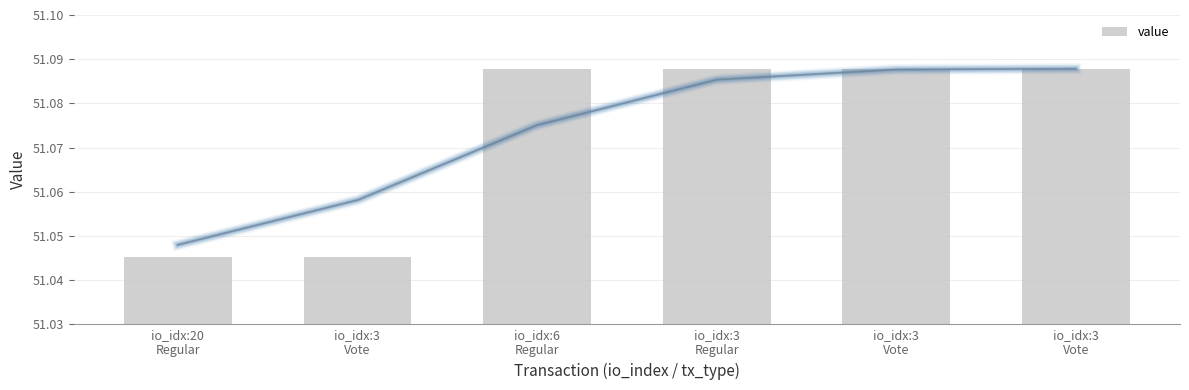

What is the sum of the values at io_idx:3
Vote and io_idx:3
Vote?

102.1